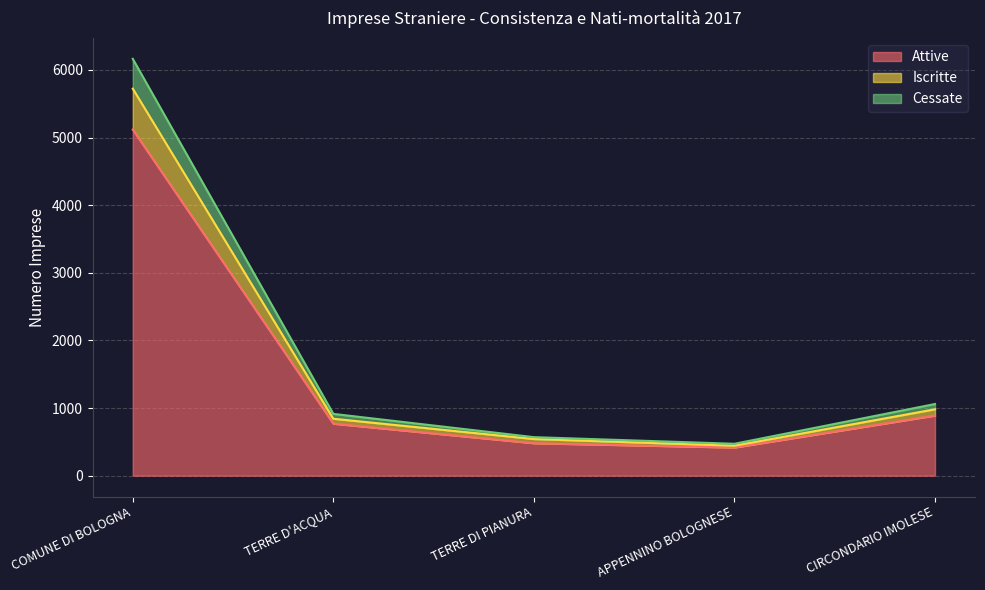

At CIRCONDARIO IMOLESE, list the series in order from largest to smallest.

Cessate, Iscritte, Attive